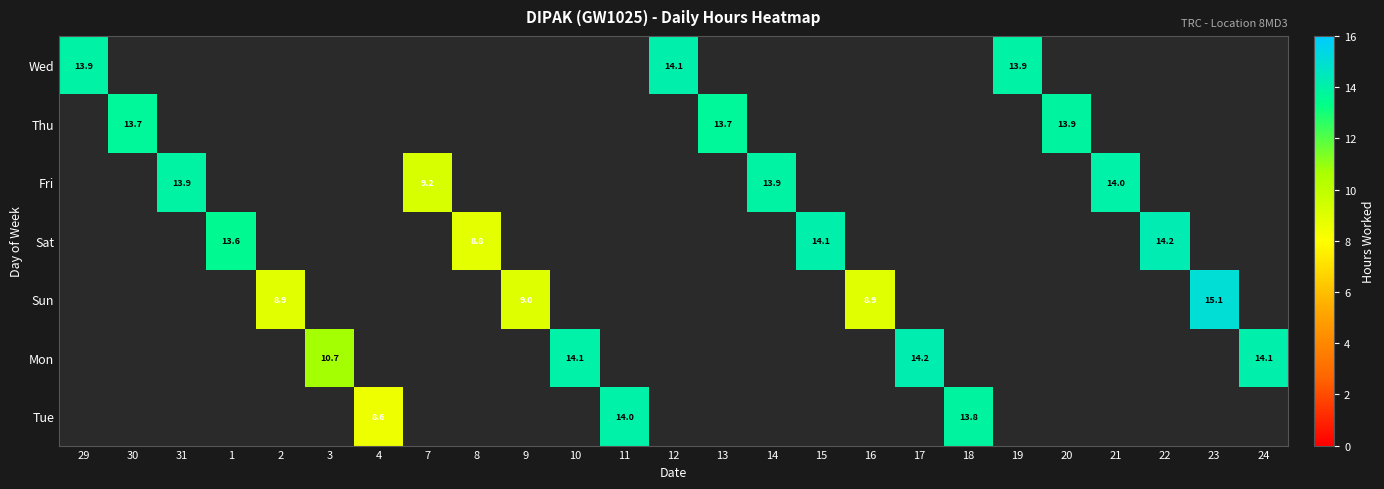

True or false: Sat has a value of 14.1 at 15.

True